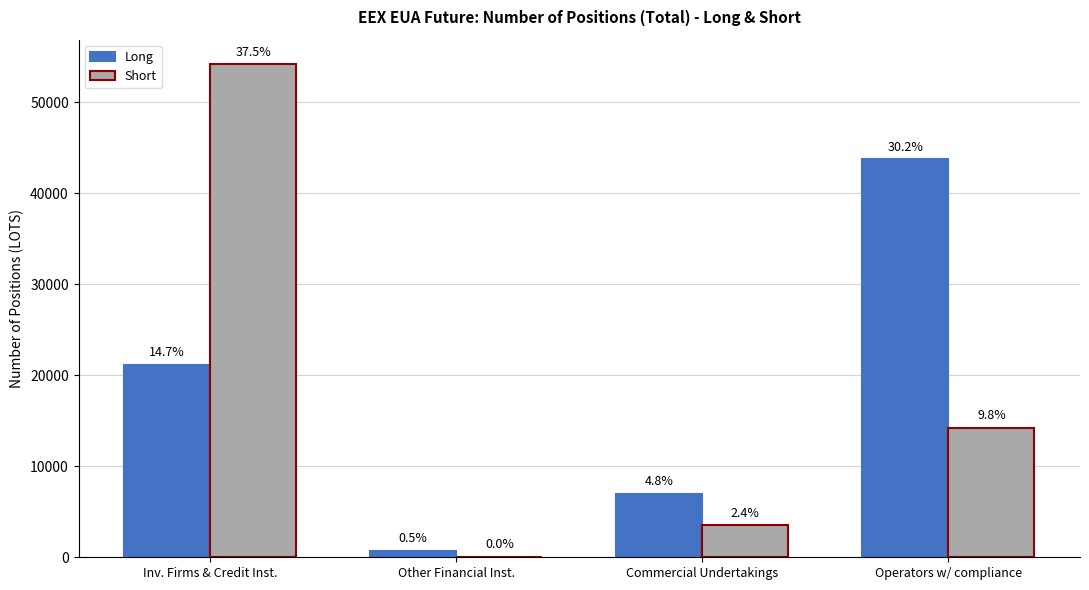

How many groups of bars are there?

4